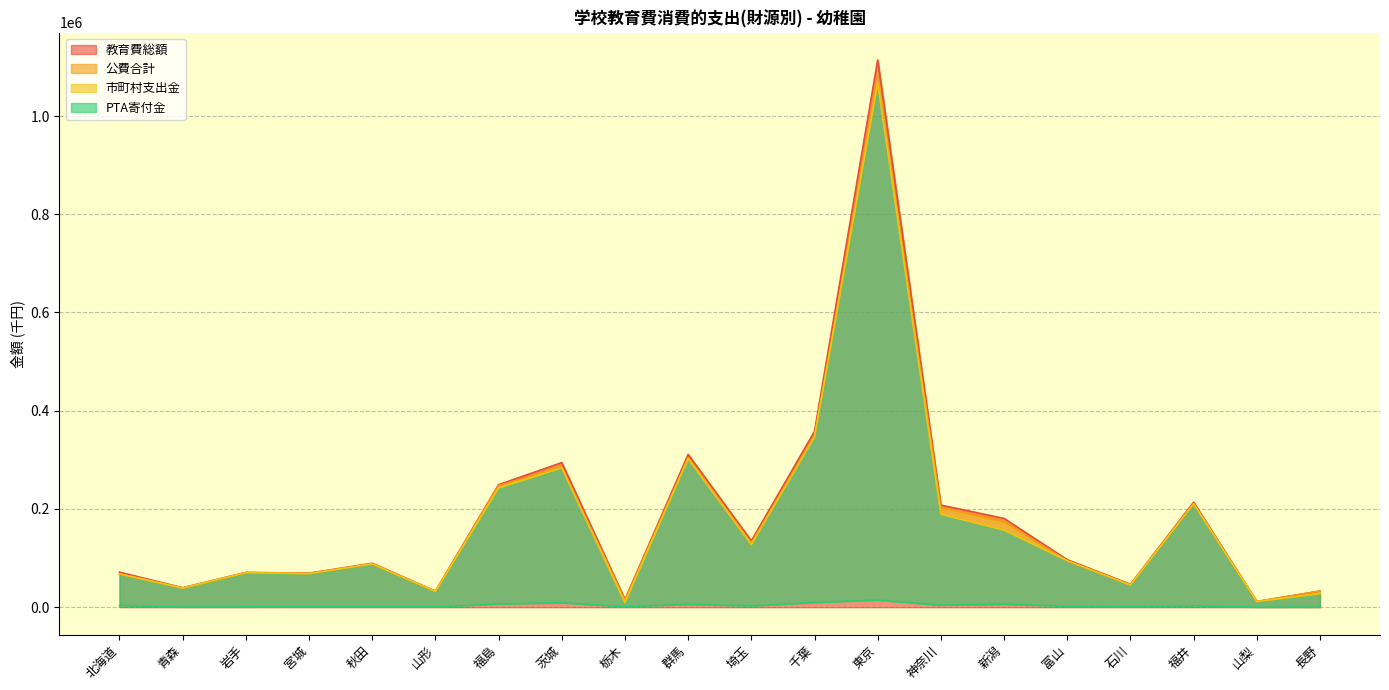

True or false: 市町村支出金 has more than 1 points higher than both neighbors.

True